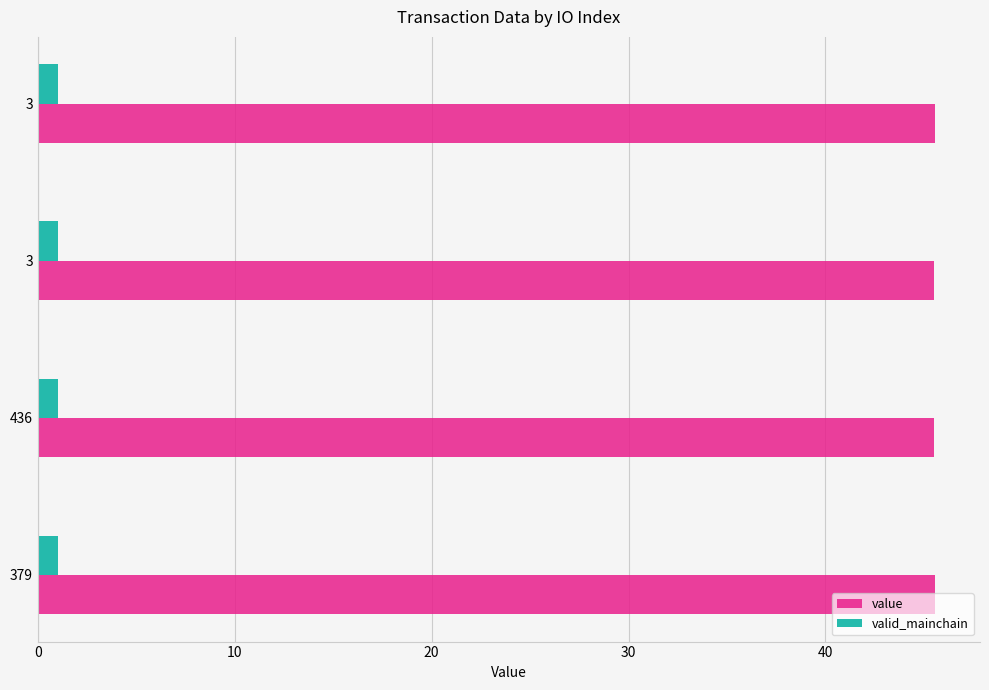

What is the minimum value for value?

45.5